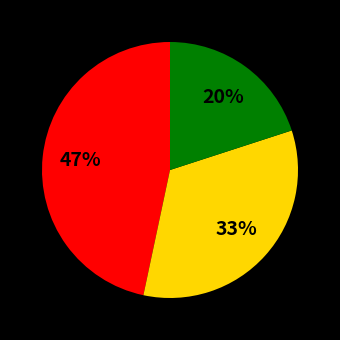

Count the number of slices in the pie.

3